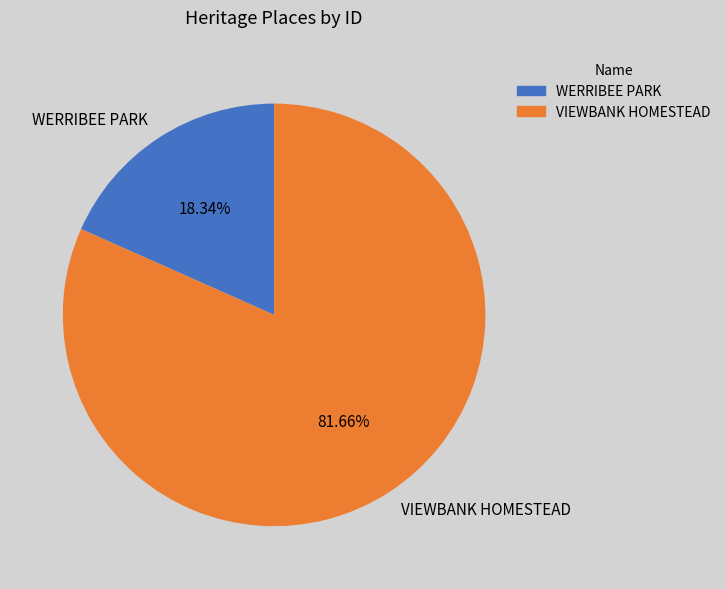

Between VIEWBANK HOMESTEAD and WERRIBEE PARK, which is larger?

VIEWBANK HOMESTEAD